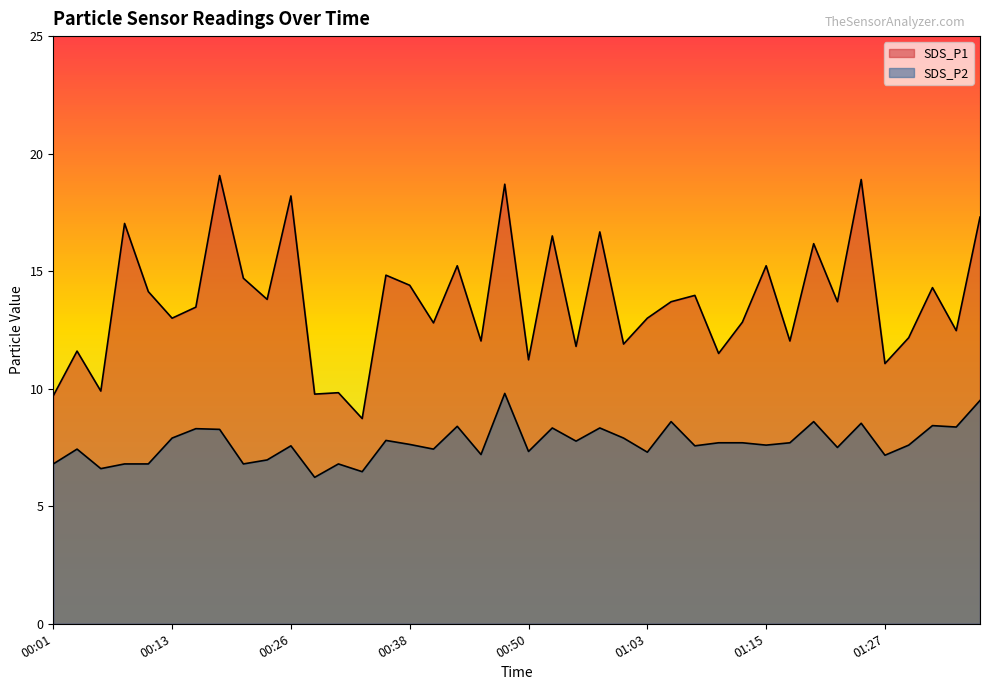

Where is the first local minimum for SDS_P2?

00:06